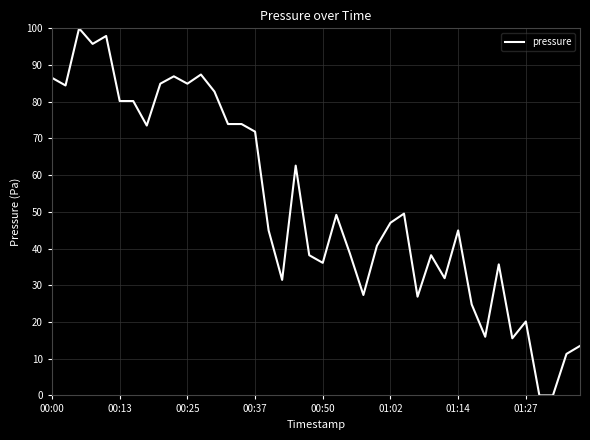

How many categories are shown in the chart?

40